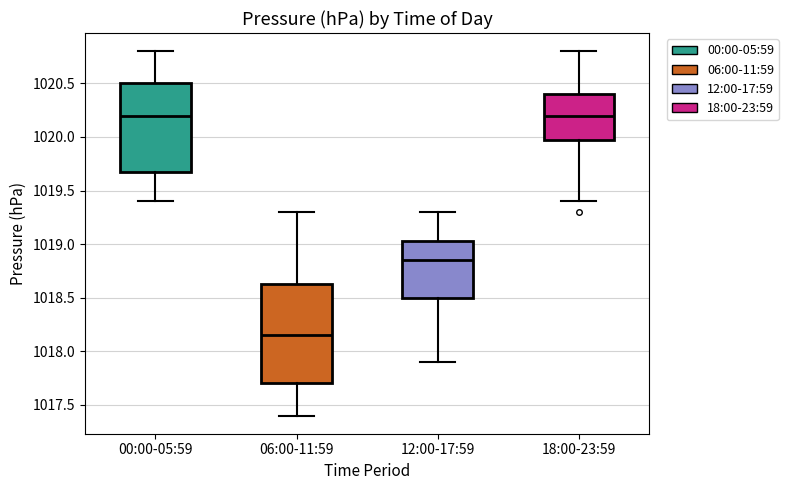

Reading left to right, read every box against the y-axis: the position of its median line, the range the box covers, and the ends of its whiskers. The values are not printed on the chart, so give them approximately, as read against the axis.

00:00-05:59: median 1020.20, box 1019.70 to 1020.50, whiskers 1019.40 to 1020.80
06:00-11:59: median 1018.15, box 1017.70 to 1018.65, whiskers 1017.40 to 1019.30
12:00-17:59: median 1018.85, box 1018.50 to 1019.05, whiskers 1017.90 to 1019.30
18:00-23:59: median 1020.20, box 1020.00 to 1020.40, whiskers 1019.40 to 1020.80